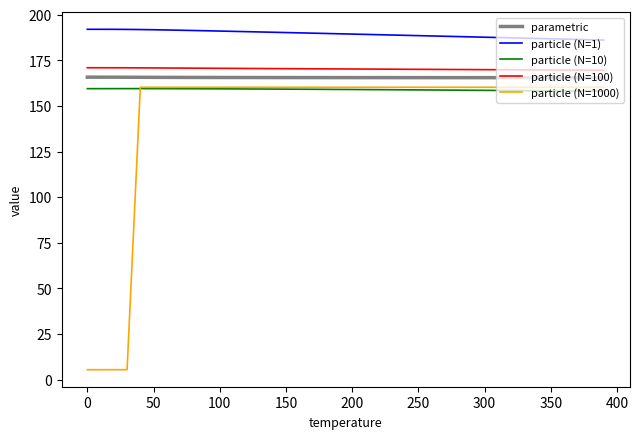

True or false: particle (N=1) and particle (N=10) intersect in this chart.

False